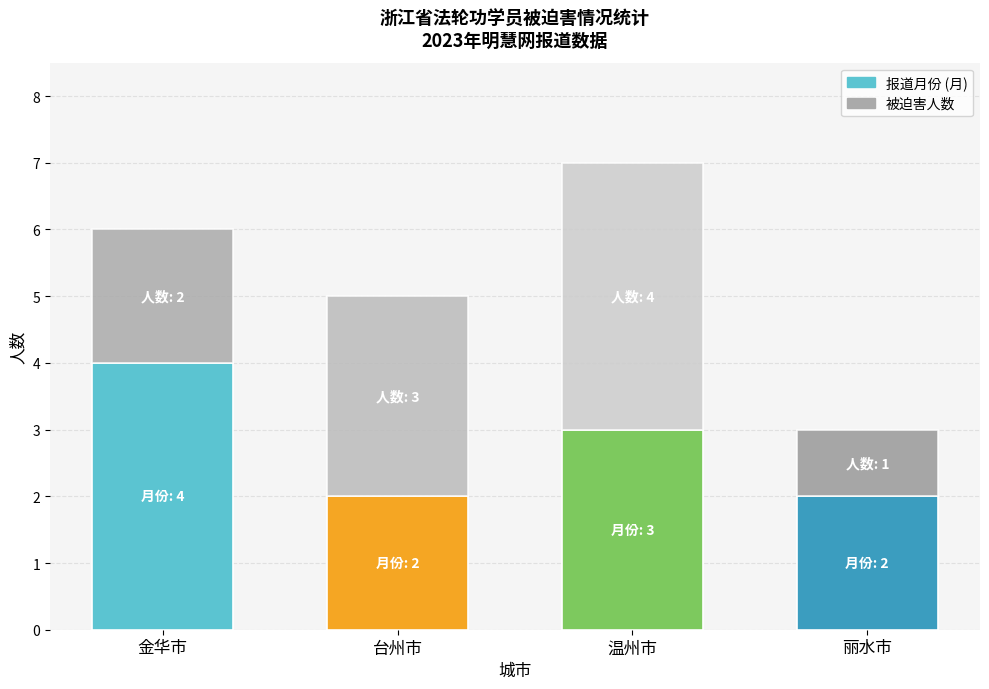

What is the total value across all series at 丽水市?

3